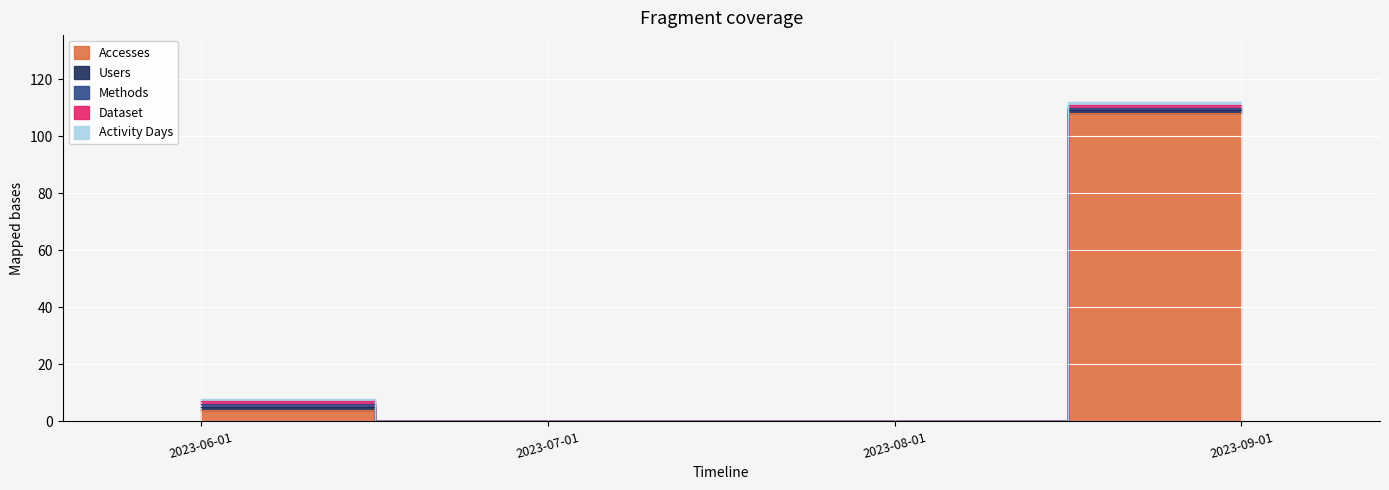

What is the difference between the second highest and second lowest values in the Activity Days series?

1